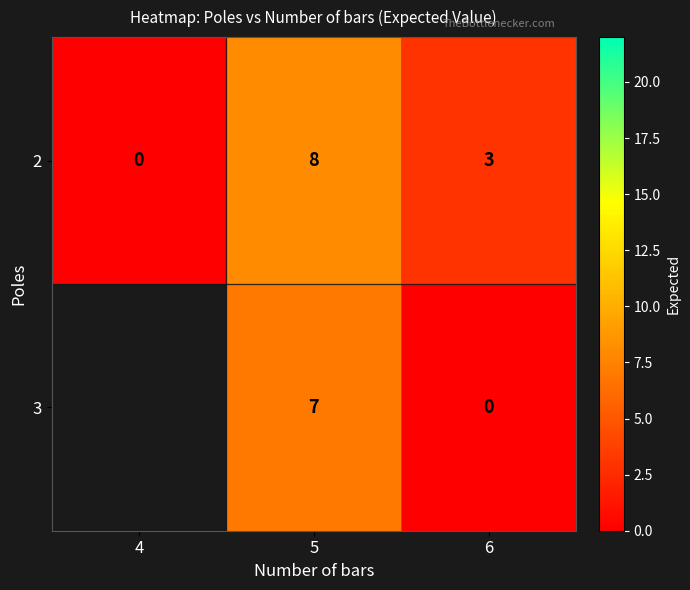

What is the difference between the 2 values at 5 and 4?

8